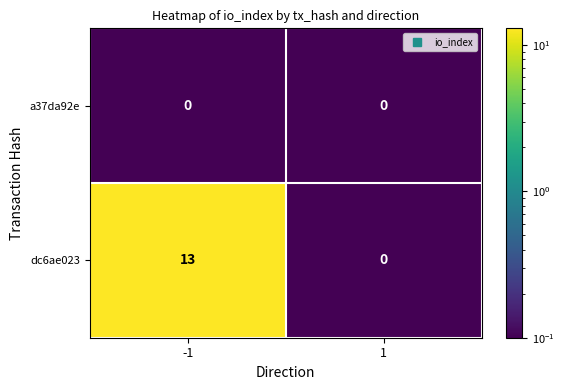

The value of a37da92e at 1 is 0. True or false?

True